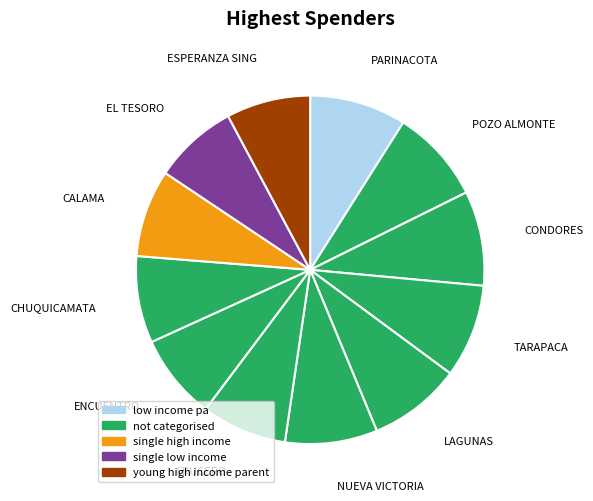

Does any single category account for the majority?

No